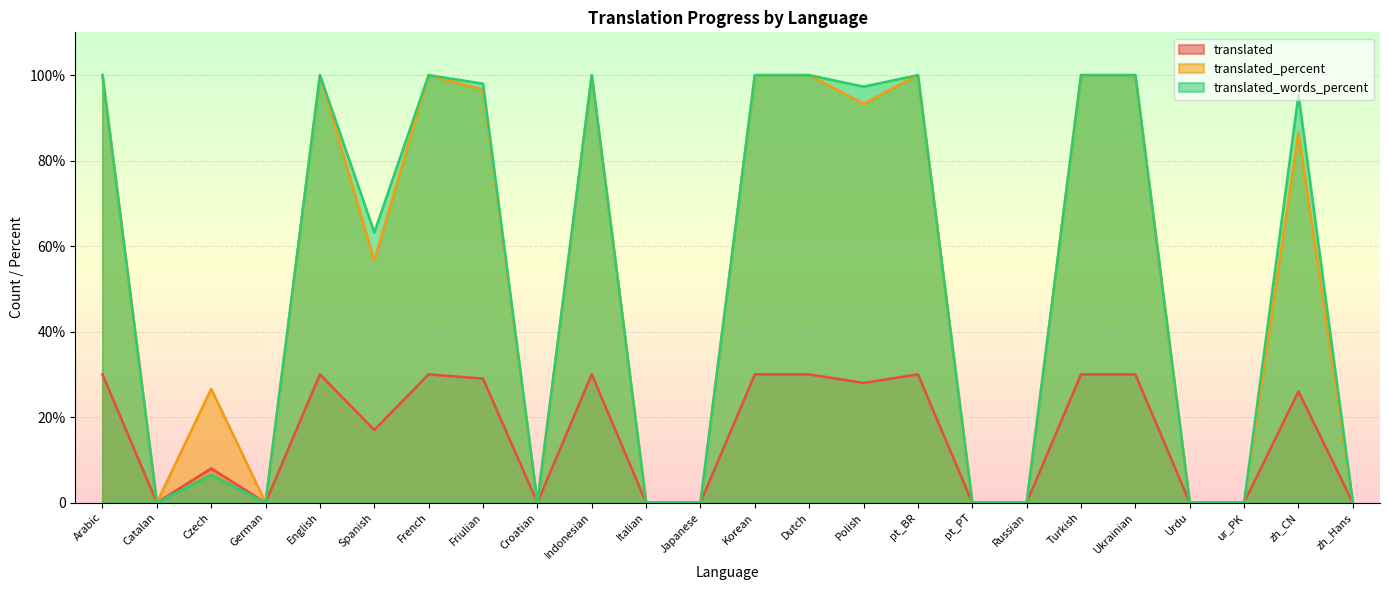

Which series has the largest total across all categories?

translated_words_percent